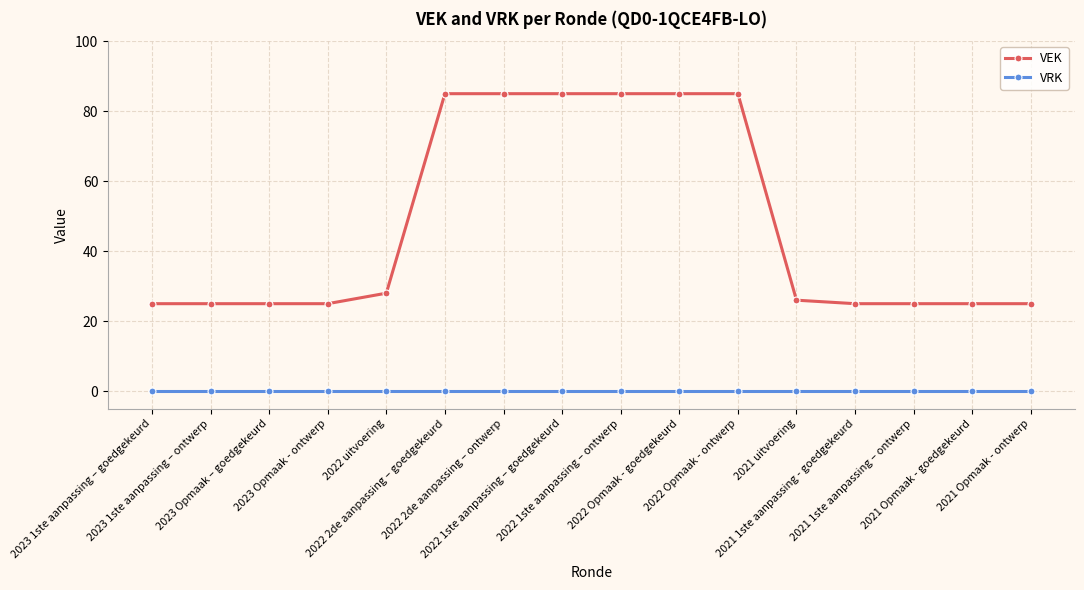

Reading left to right, extract all data points from this chart.

VEK: 25	25	25	25	28	85	85	85	85	85	85	26	25	25	25	25
VRK: 0	0	0	0	0	0	0	0	0	0	0	0	0	0	0	0